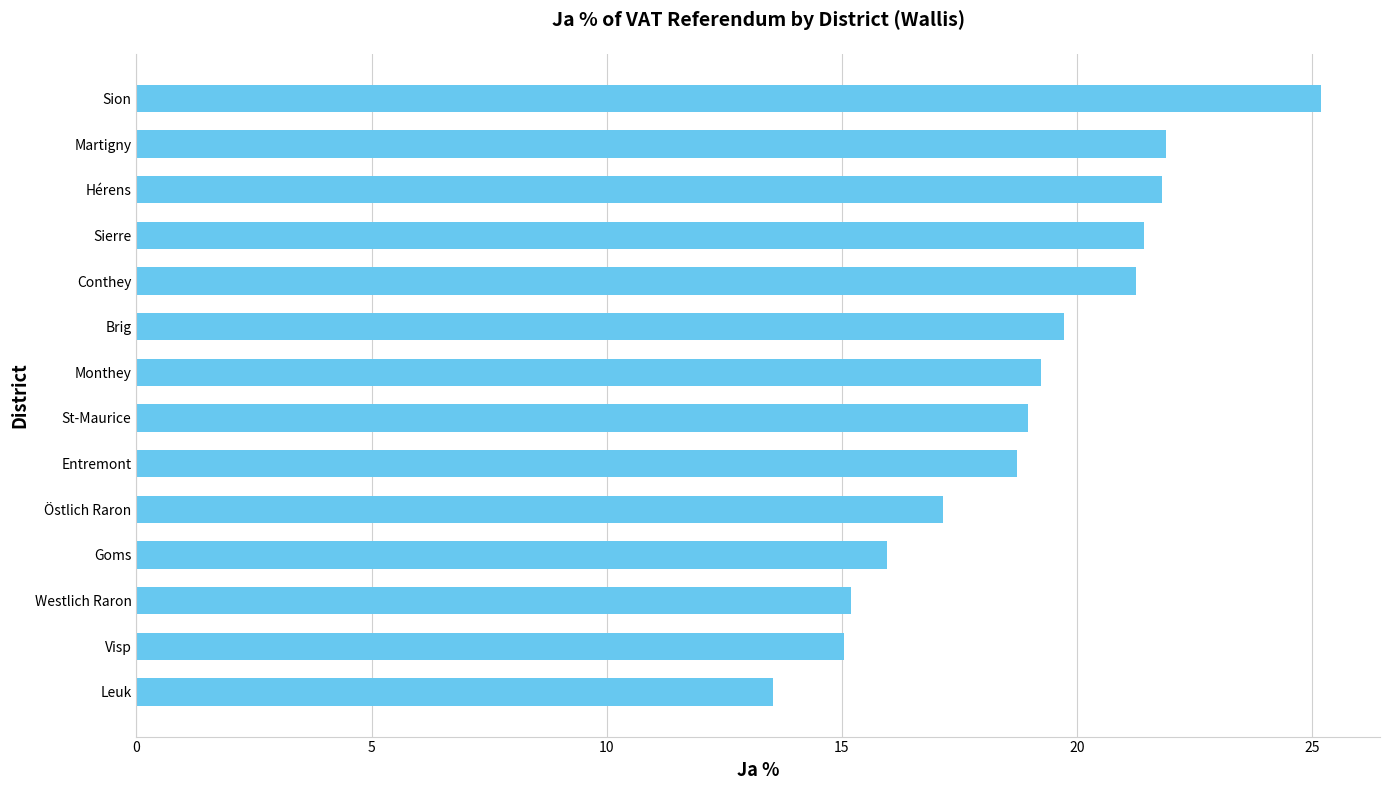

How many bars are there in total?

14